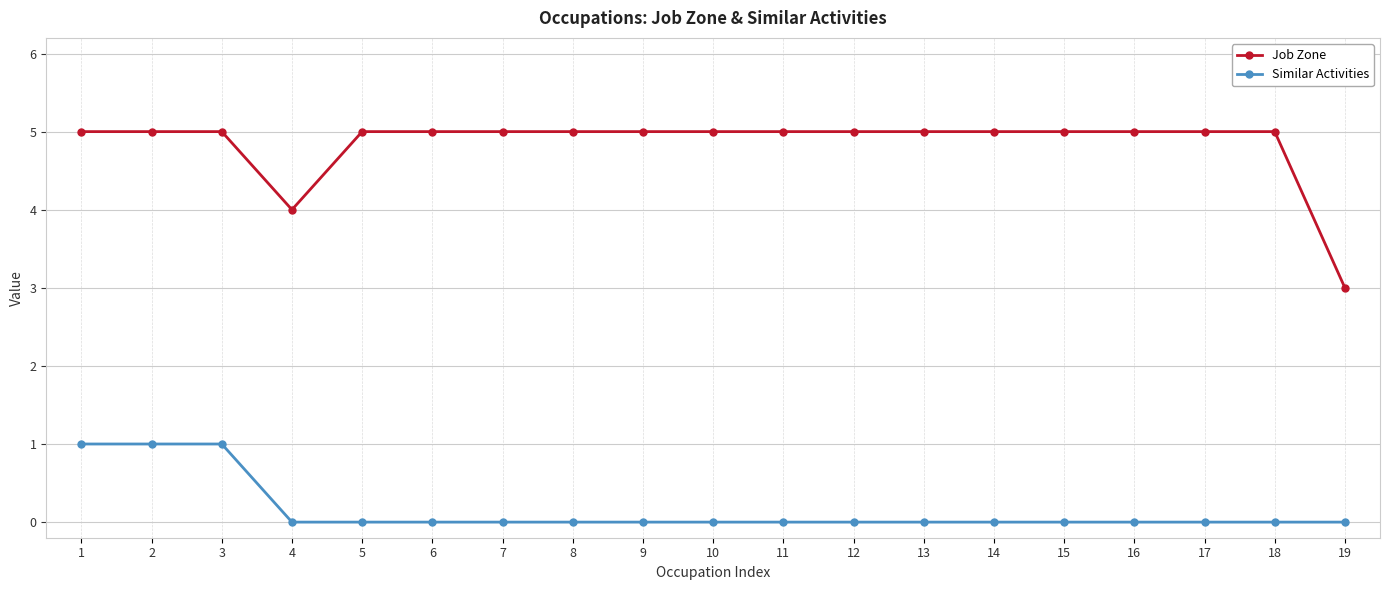

At which label does Job Zone reach its minimum?

19